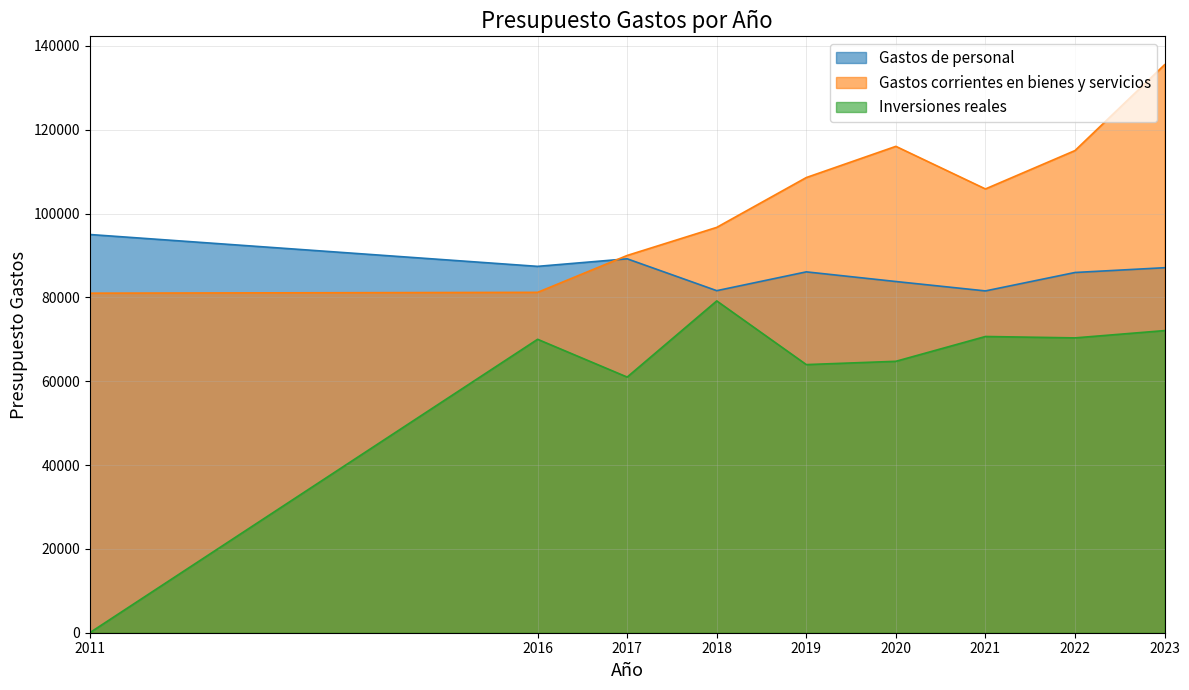

Which series changed the most between 2018 and 2022?

Gastos corrientes en bienes y servicios